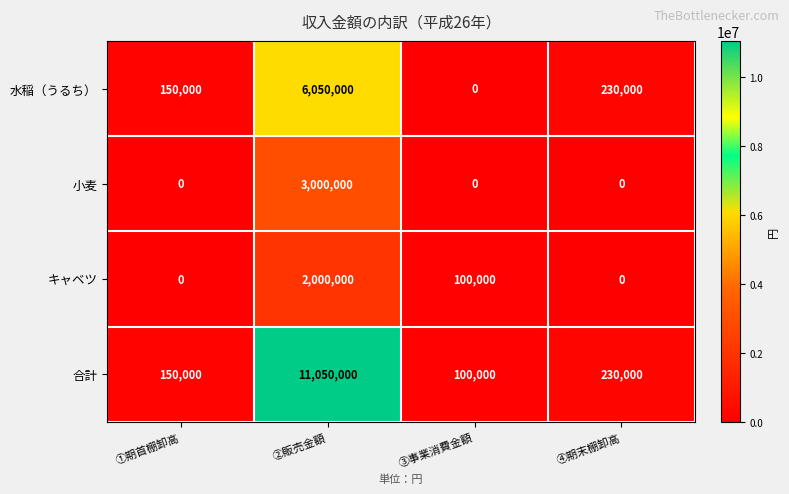

Count the number of data series in this chart.

4